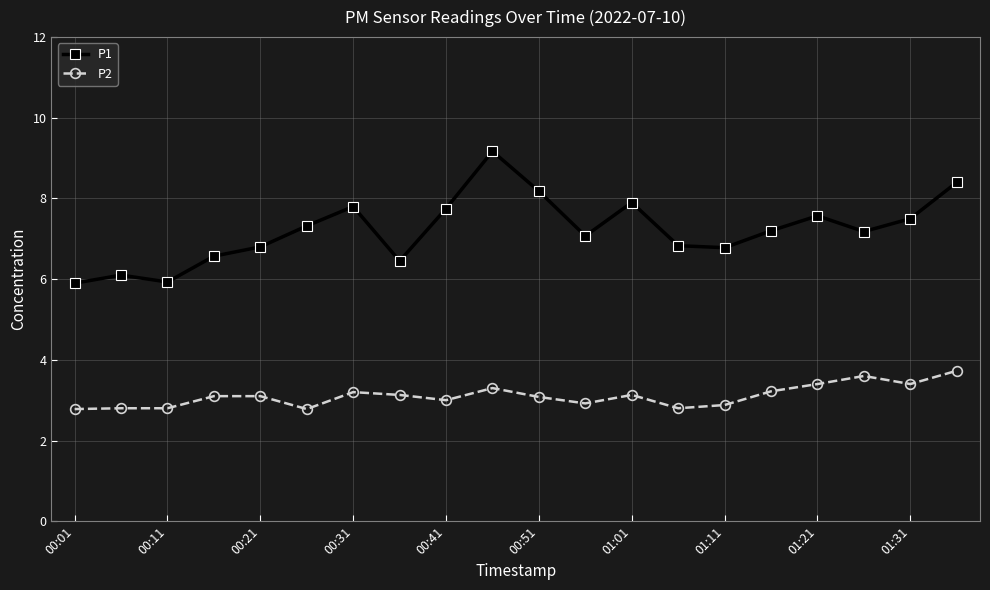

How many values in the P1 series are below 7?

8